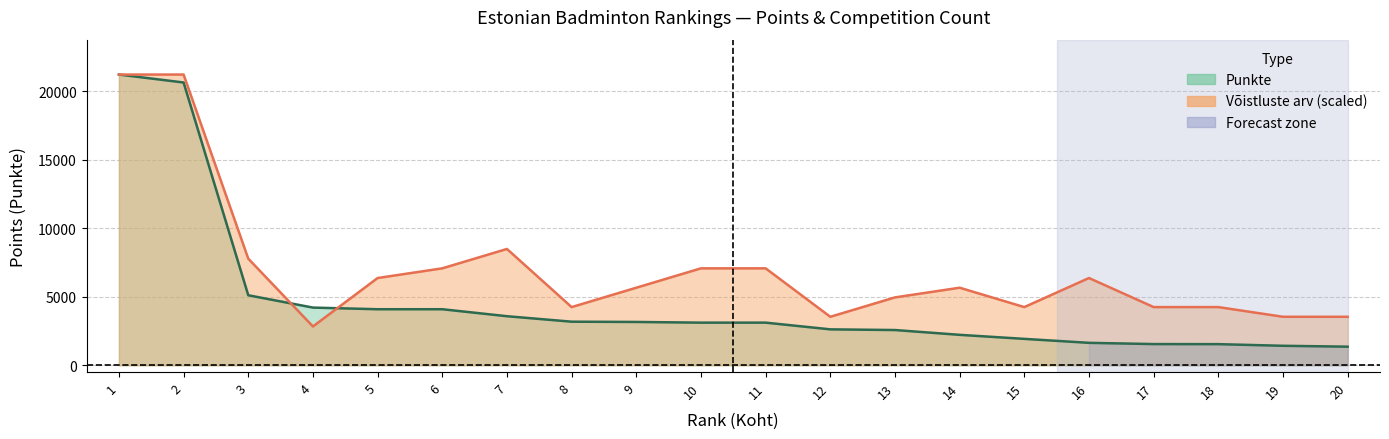

The Punkte series shows 3110.0 at 11. True or false?

True